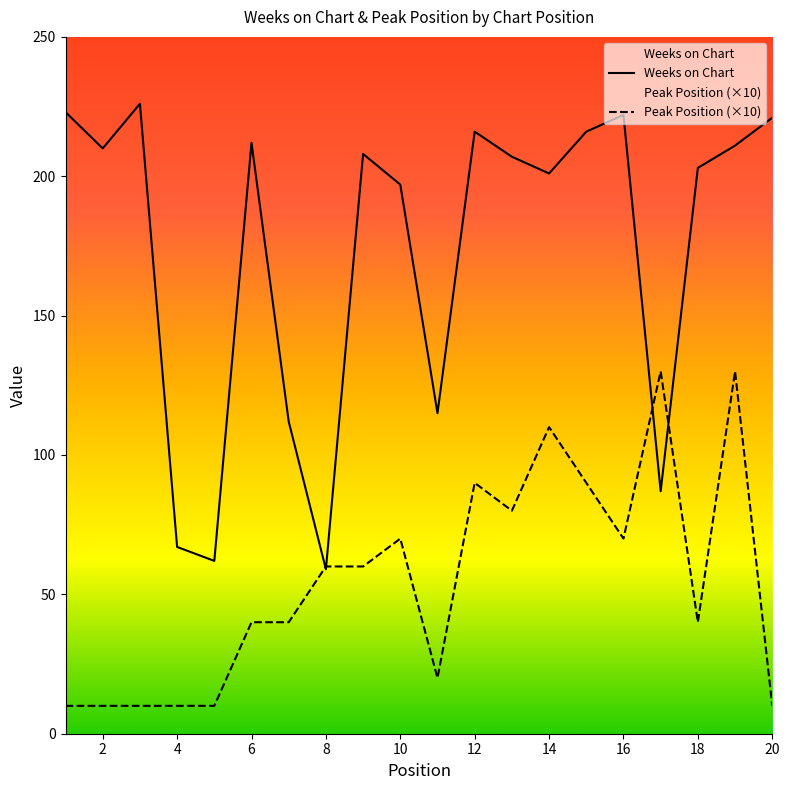

What is the average value of the Peak Position (×10) series?

54